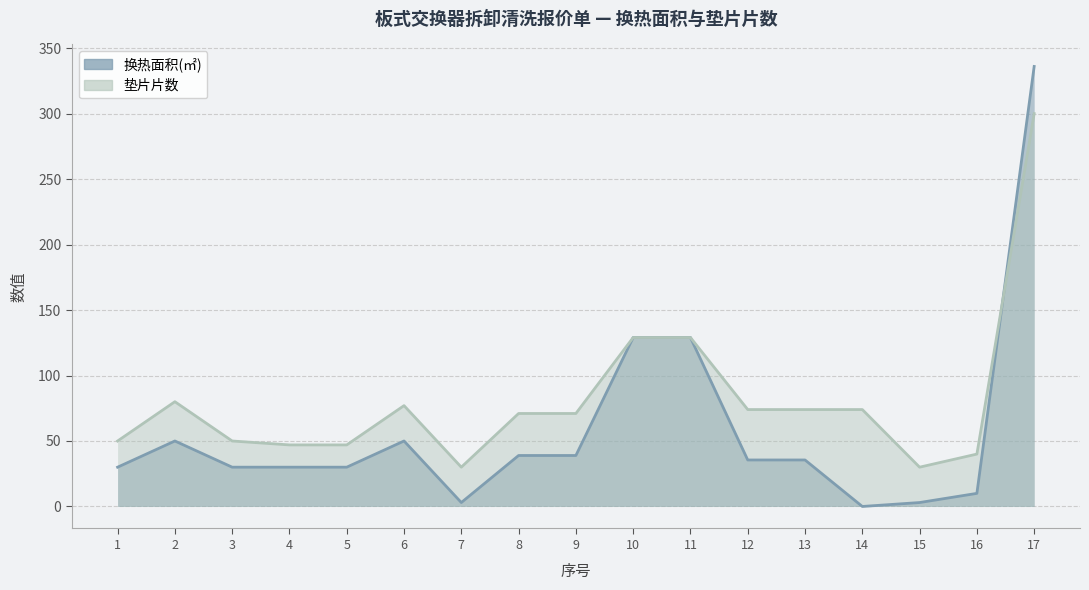

How many times do 换热面积(㎡) and 垫片片数 cross each other?

1